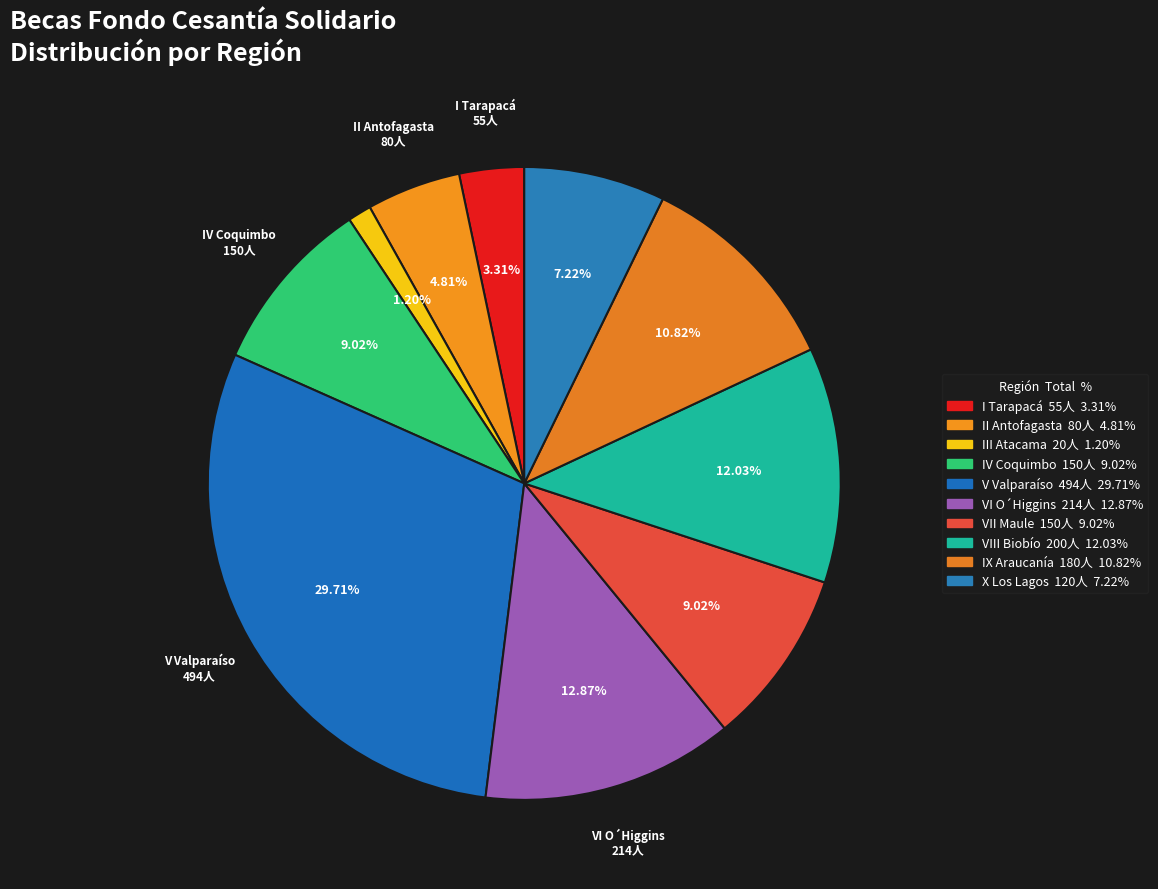

True or false: V Valparaíso accounts for 30% of the total.

True